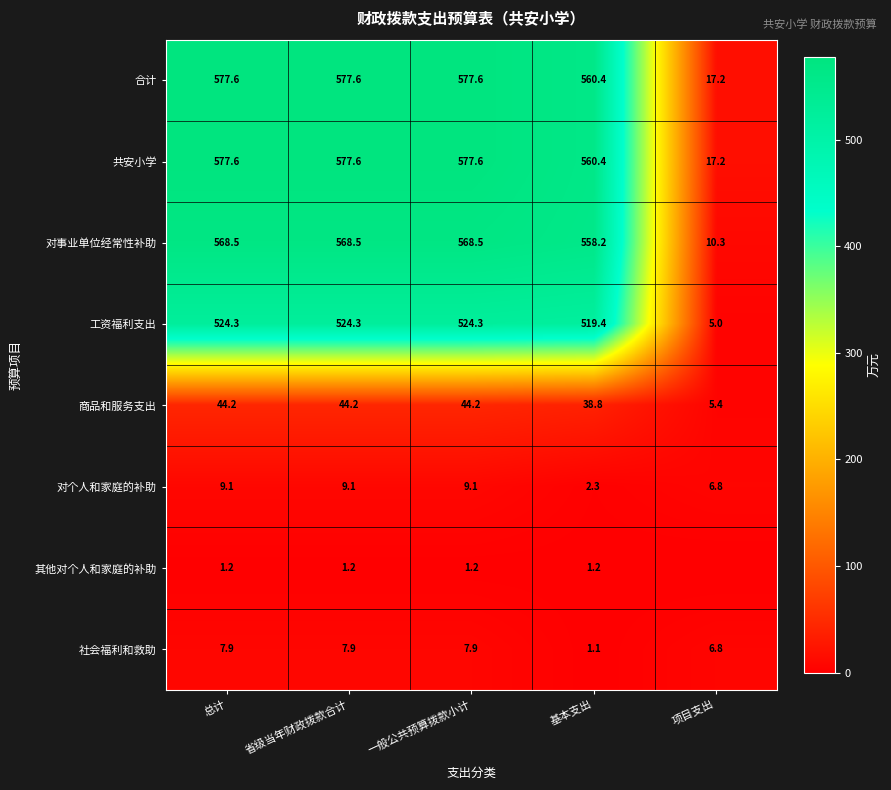

At which label does 工资福利支出 first exceed 524?

总计